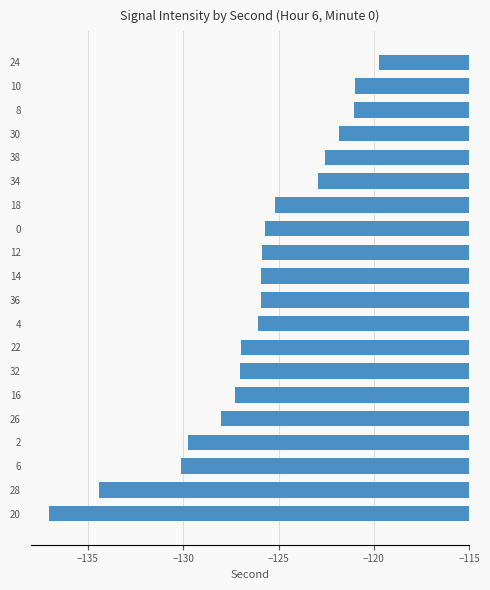

Which category has the lowest value across all series?

20